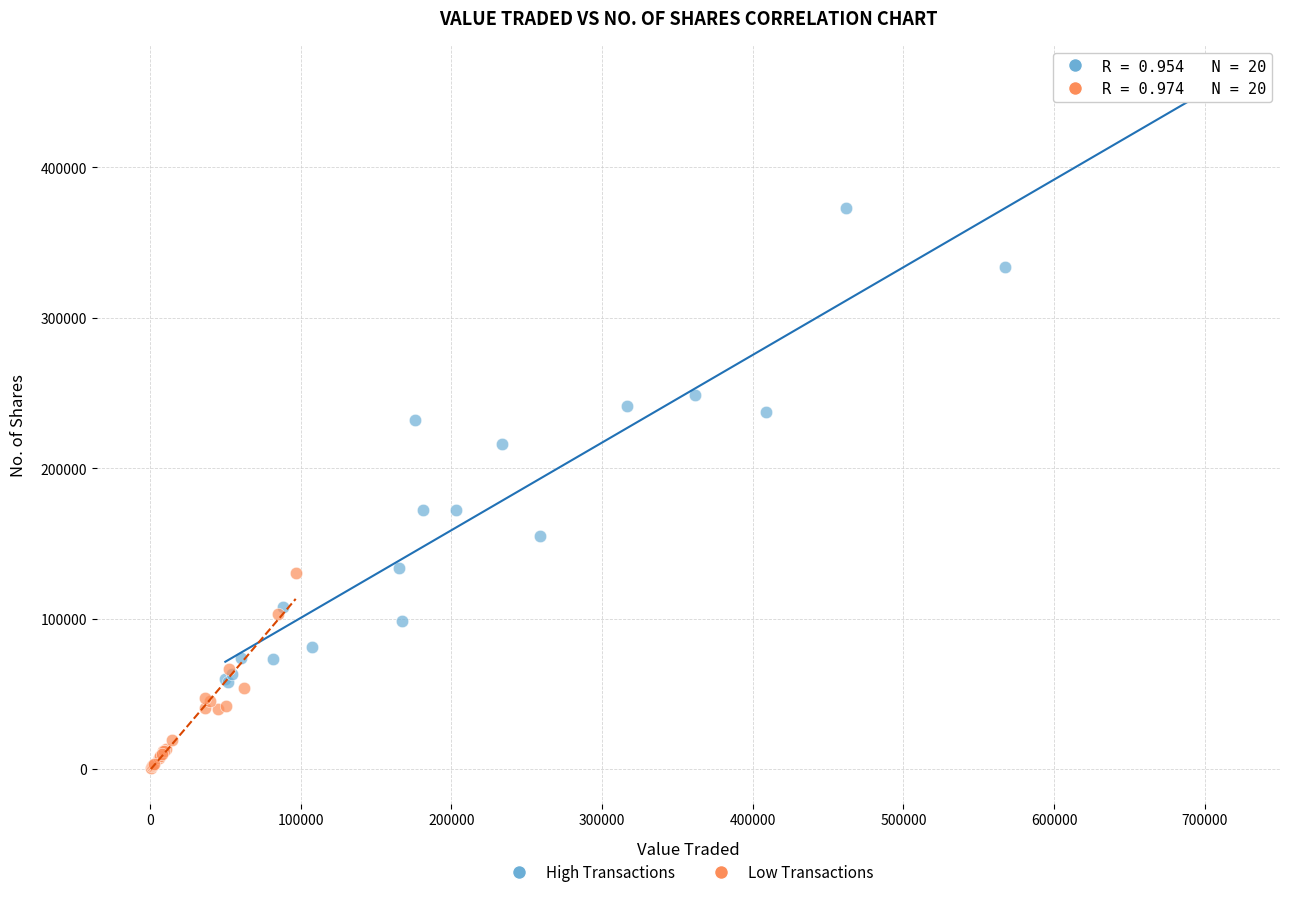

Which series has the largest Y range (max minus min)?

High Transactions